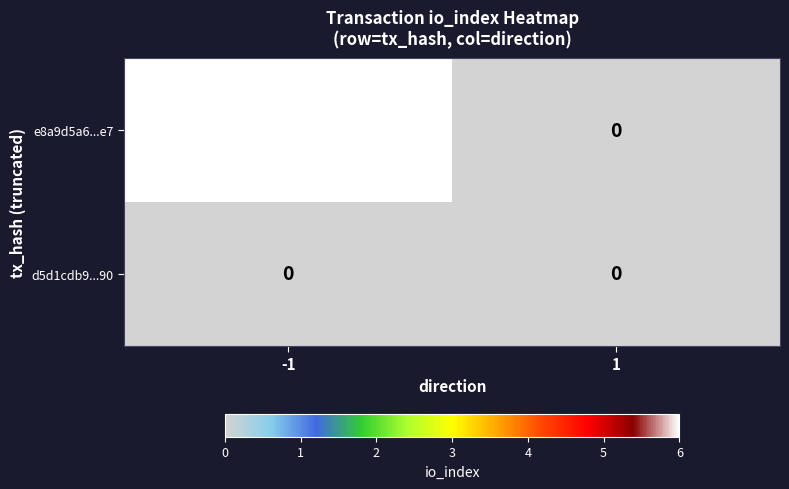

Reading left to right, what are all the values shown in this chart?

e8a9d5a6...e7: -1=6	1=0
d5d1cdb9...90: -1=0	1=0